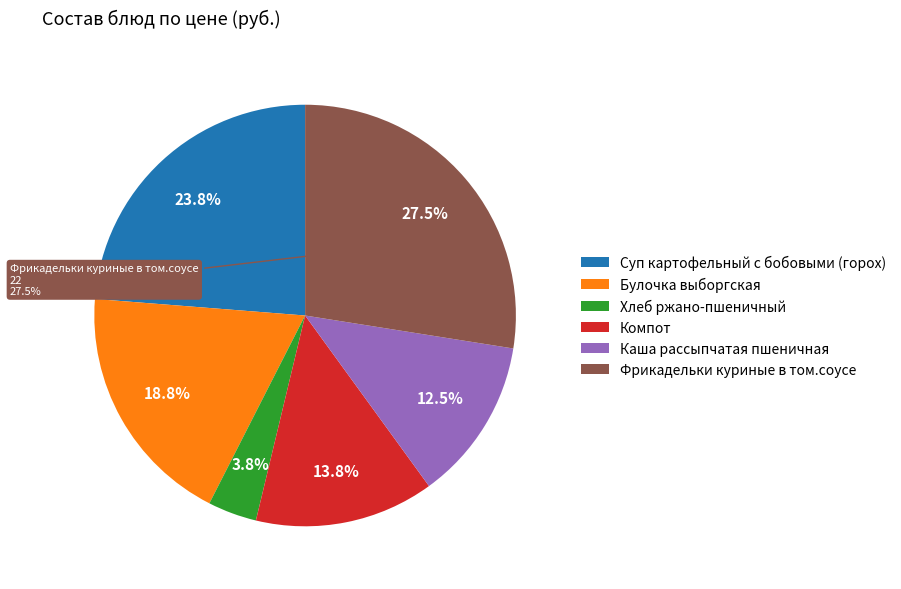

To the nearest percent, what percentage of the pie is Каша рассыпчатая пшеничная?

12%